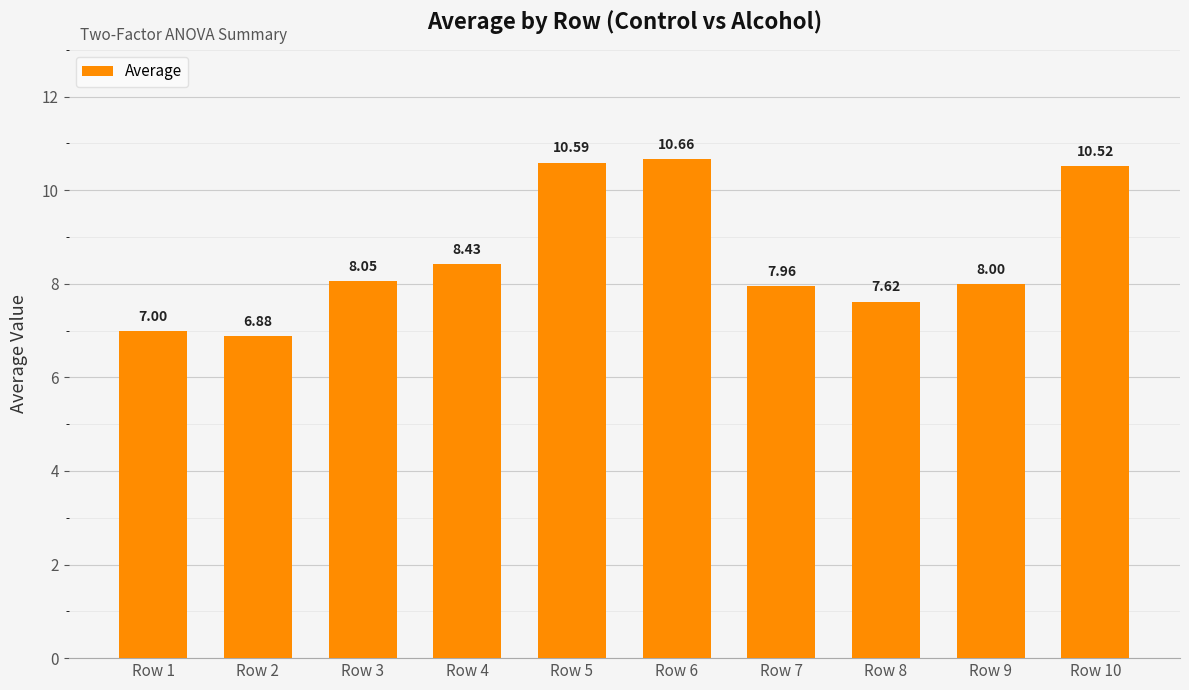

What is the difference between the values at Row 4 and Row 3?

0.4